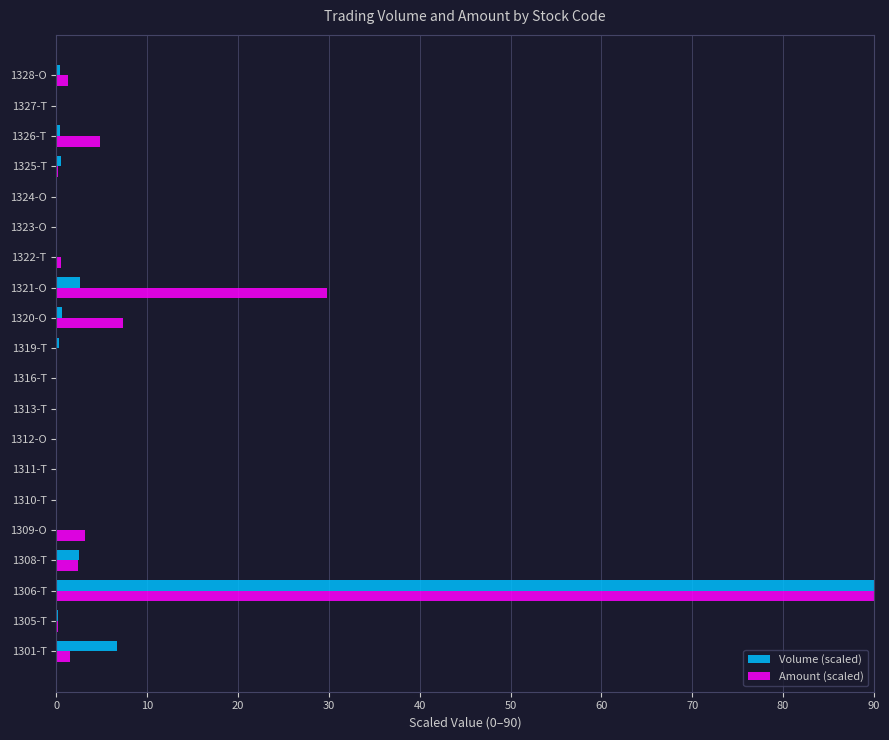

At which category is the sum across all series the highest?

1306-T